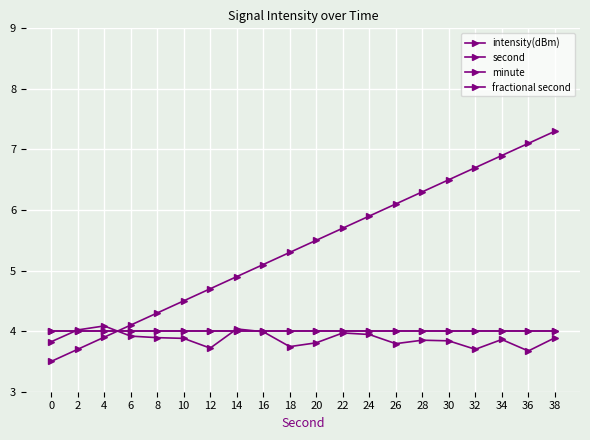

Does the chart have visible grid lines?

Yes